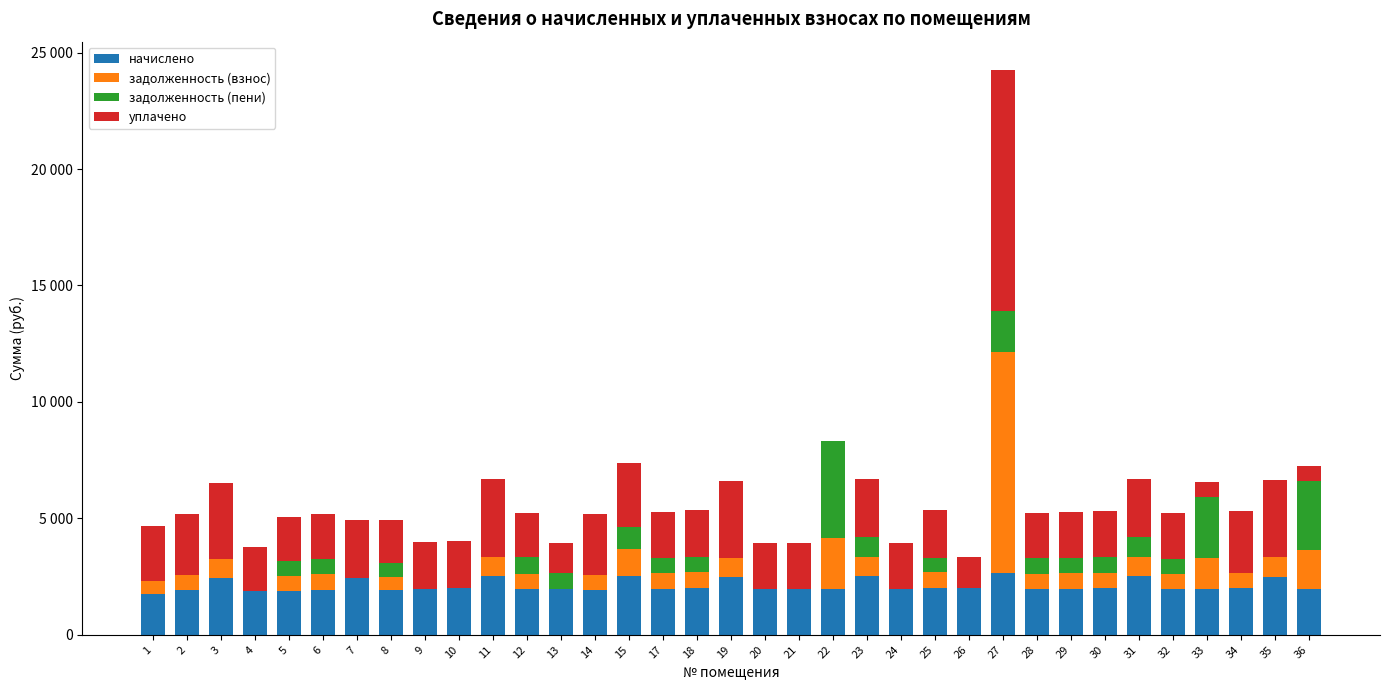

What is the difference between the second highest and second lowest values in the начислено series?

652.0